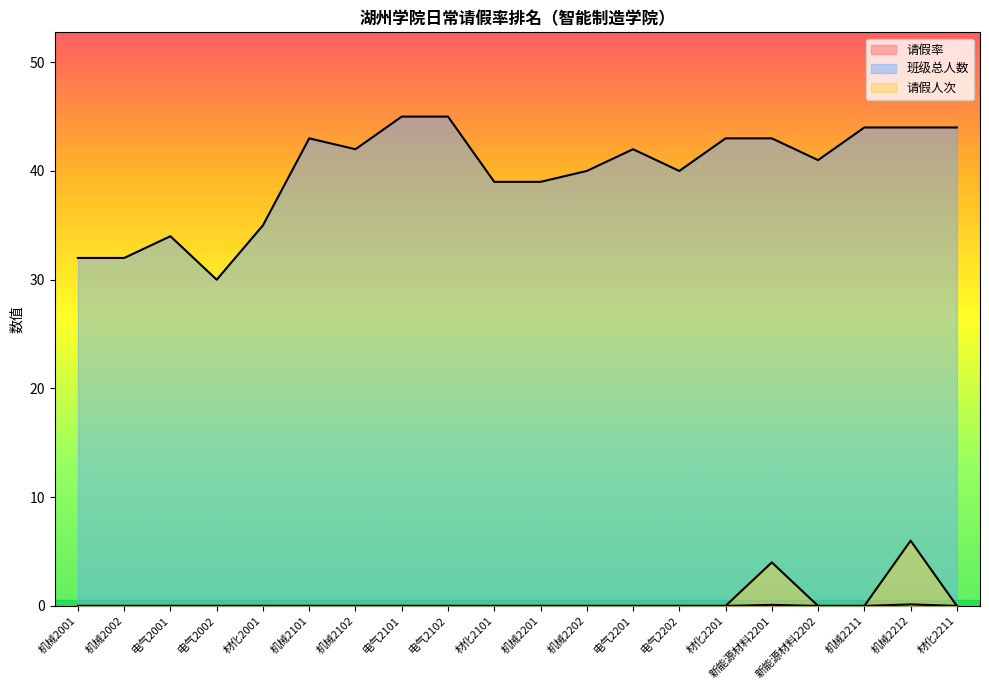

At which label does 请假人次 reach its minimum?

机械2001